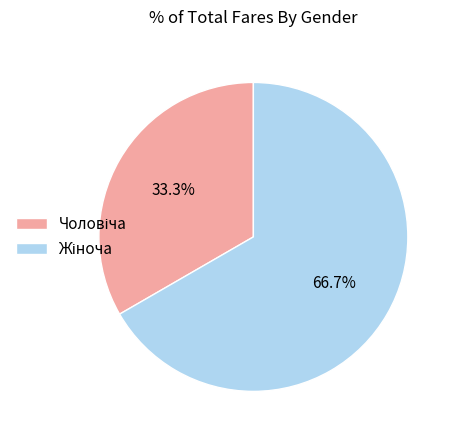

How many slices are in this pie chart?

2